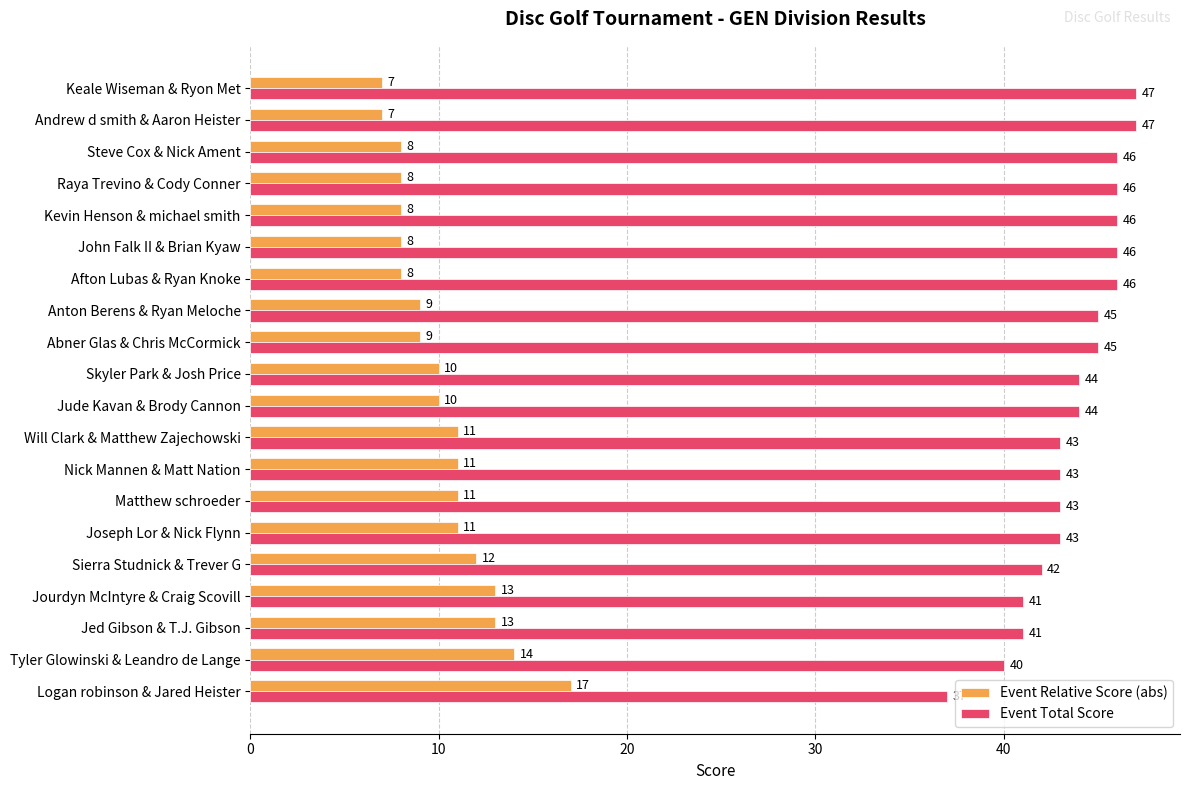

Which category has the highest value in the Event Relative Score (abs) series?

Logan robinson & Jared Heister